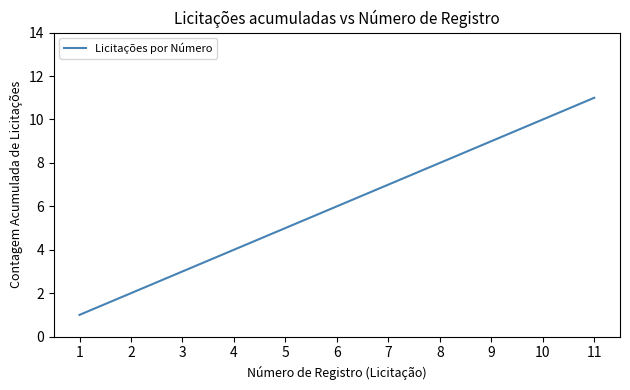

Count the values in the range 3 to 9.

7